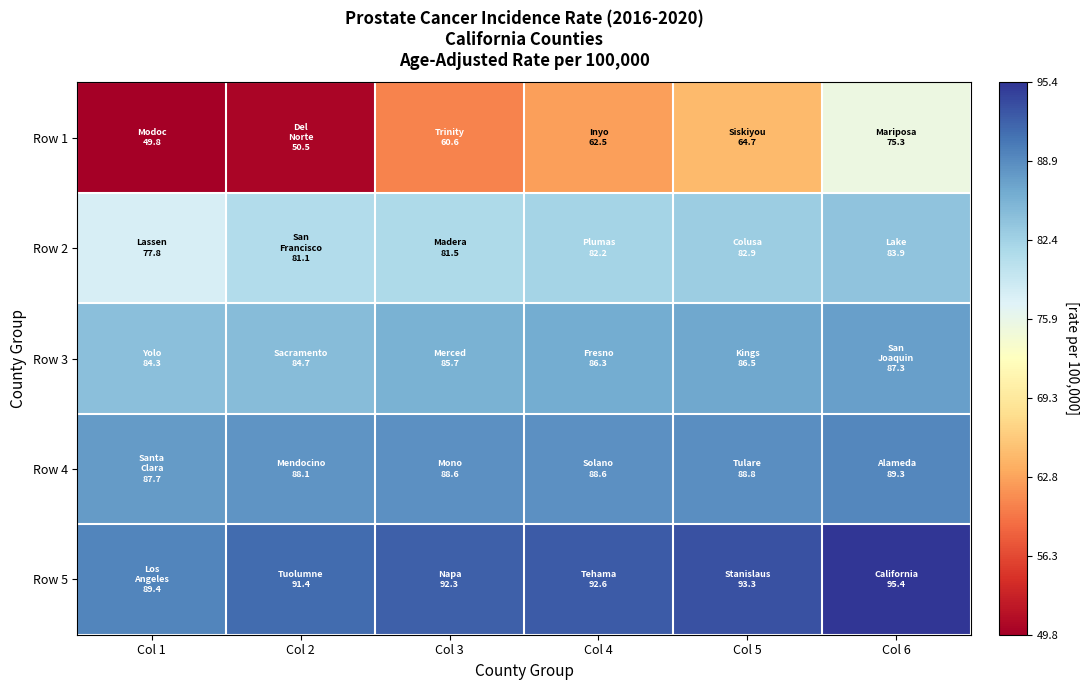

Count the number of data series in this chart.

5